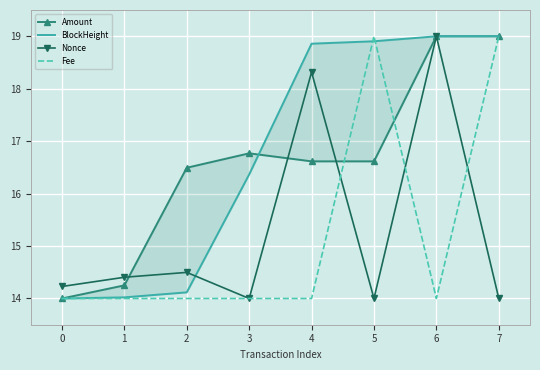

Where is BlockHeight nearest to the value 16?

3